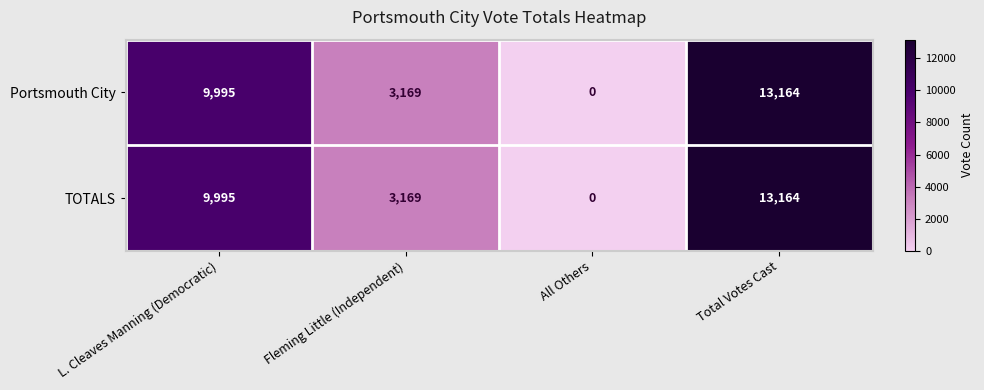

Which label corresponds to the smallest value in the chart?

All Others